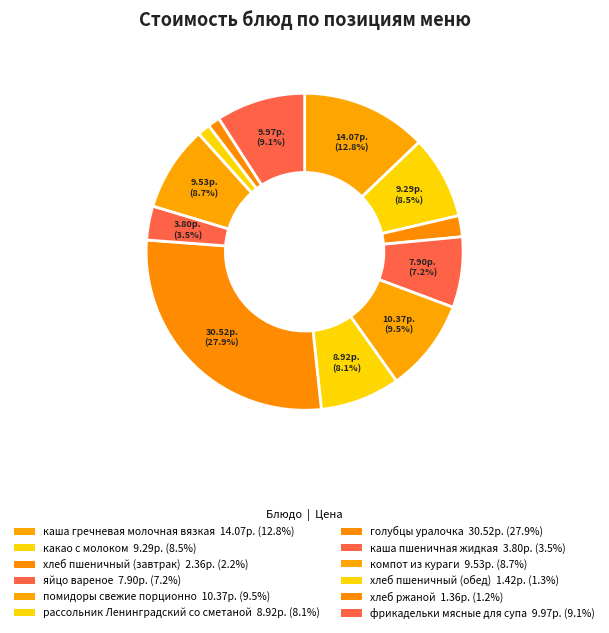

Is it true that хлеб пшеничный (завтрак) is 2% of the pie?

True